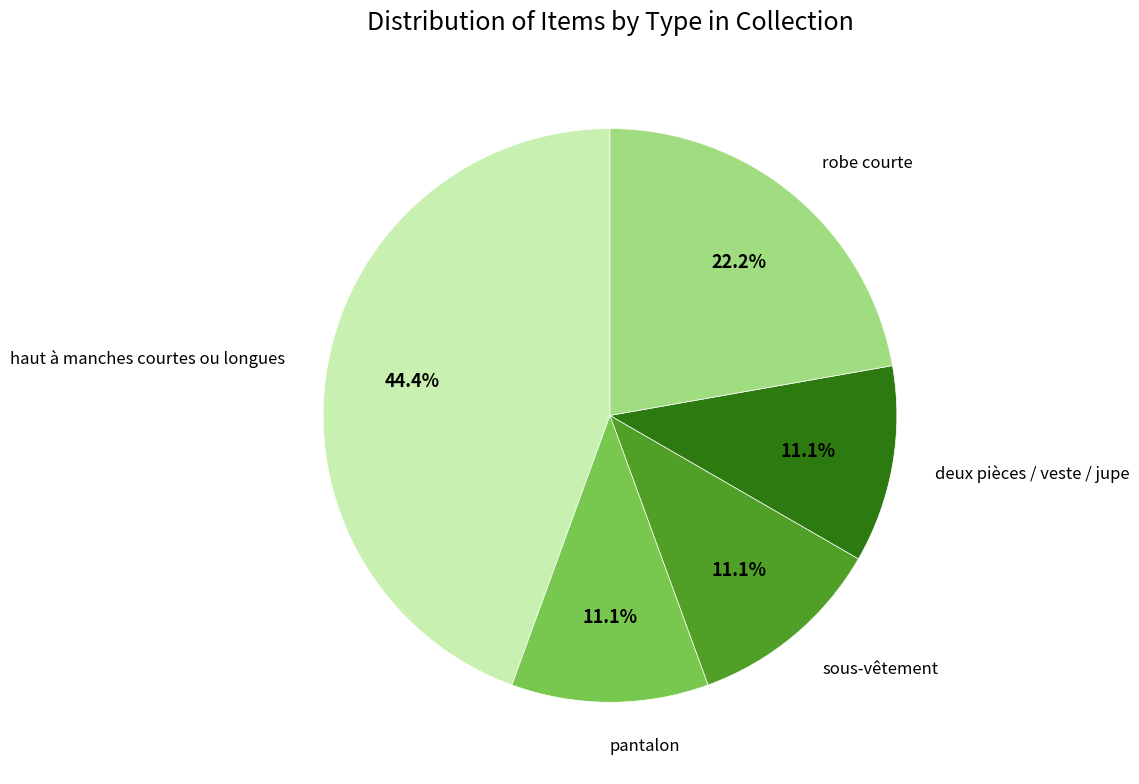

Is there a majority slice in this chart?

No